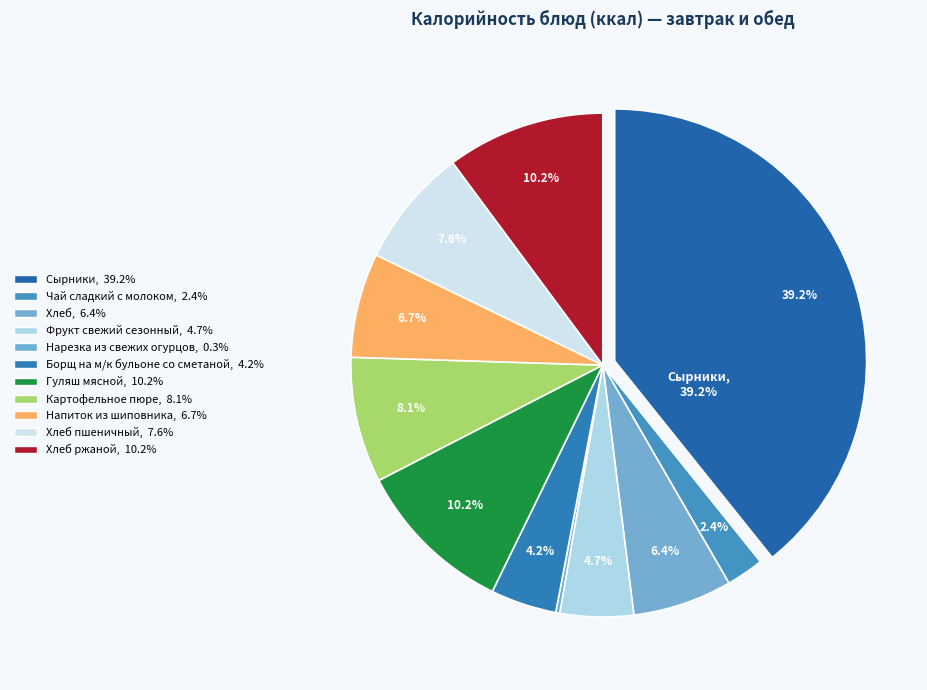

Does any single category account for the majority?

No